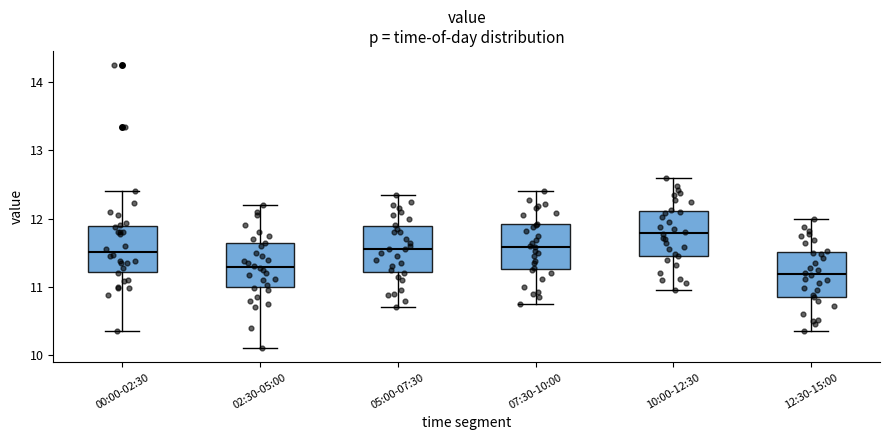

Where is the lower edge of the box for 12:30-15:00 on the y-axis? The values are not printed on the chart, so give them approximately, as read against the axis.

10.9